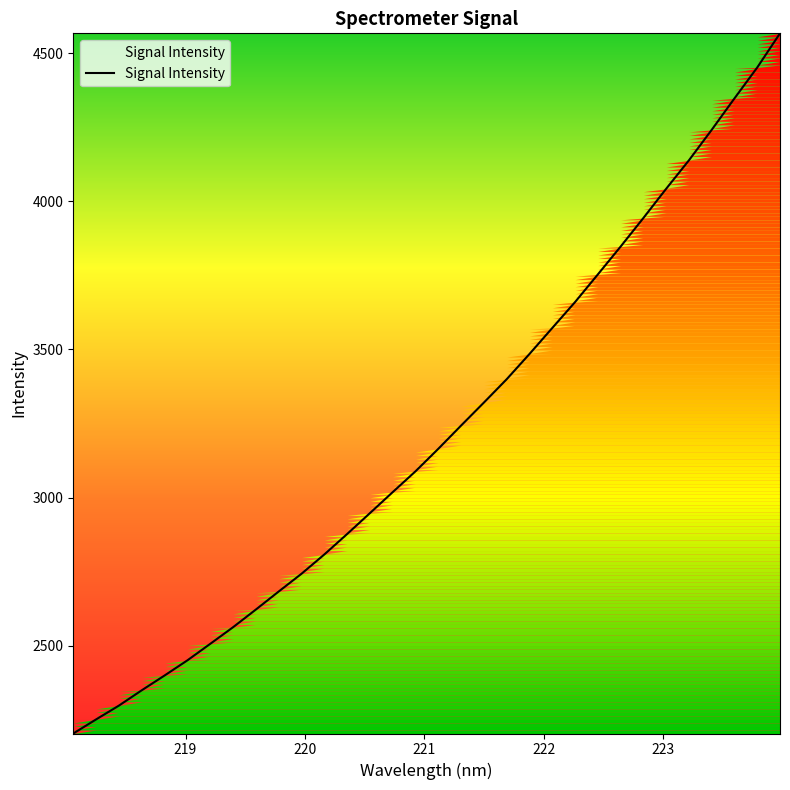

What is the difference between the maximum and minimum values?

2362.5